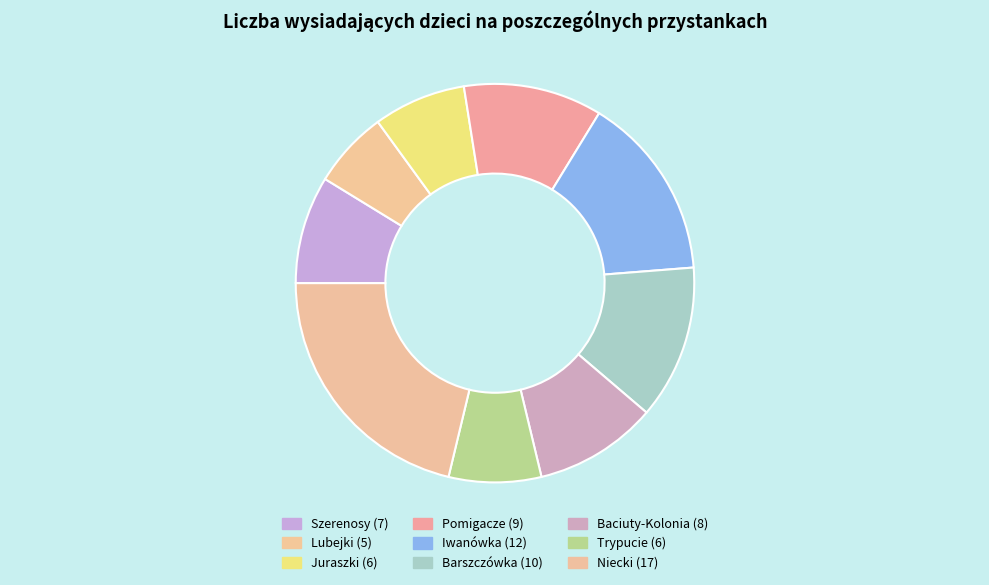

What is the largest slice in the pie chart?

Niecki